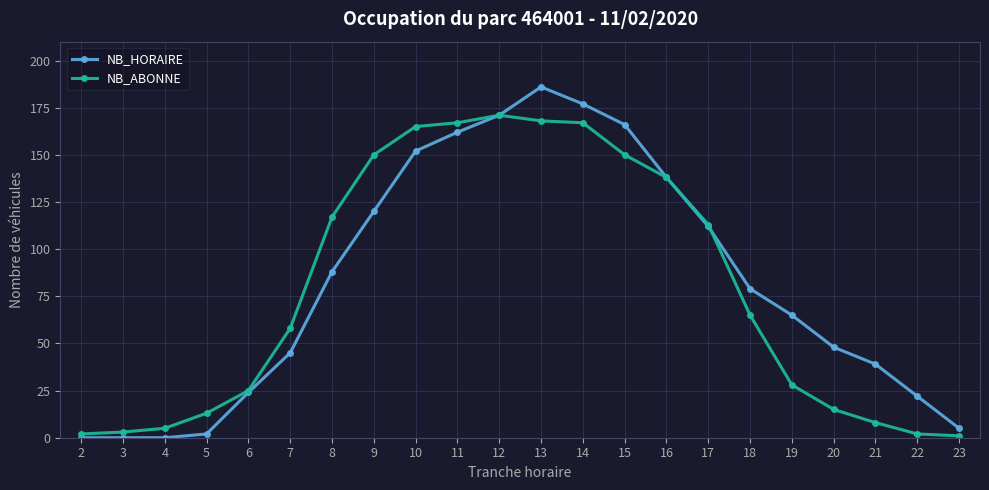

What is the maximum value for NB_HORAIRE?

186